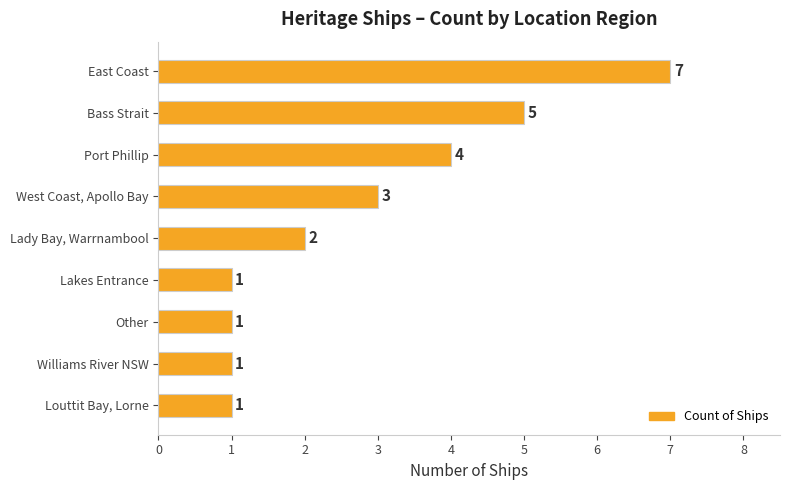

What is the maximum value shown in the chart?

7